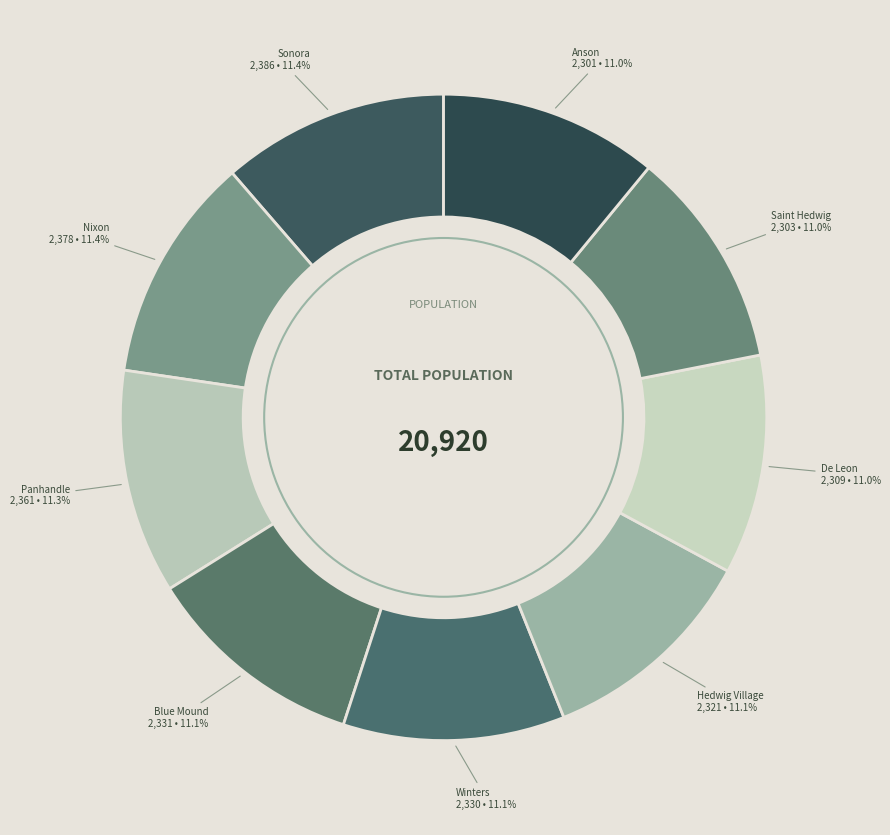

Is it true that Hedwig Village is 11% of the pie?

True